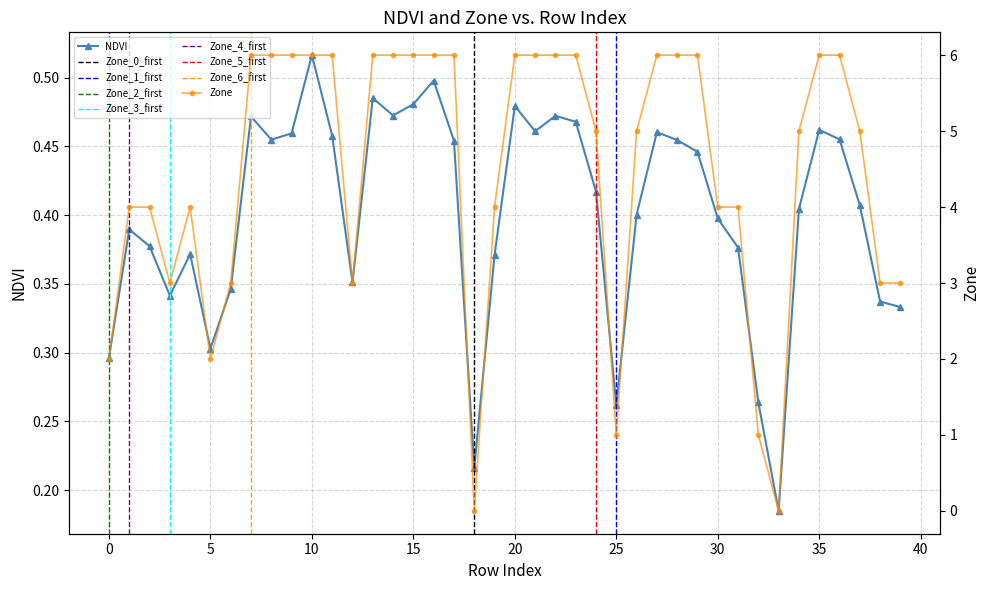

At how many categories does at least one series exceed 0?

40